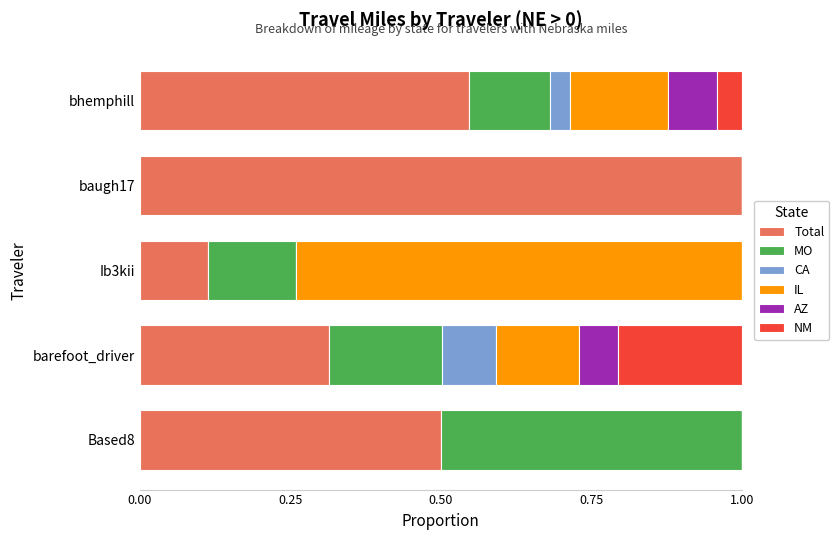

What is the total value across all series at baugh17?

1.0